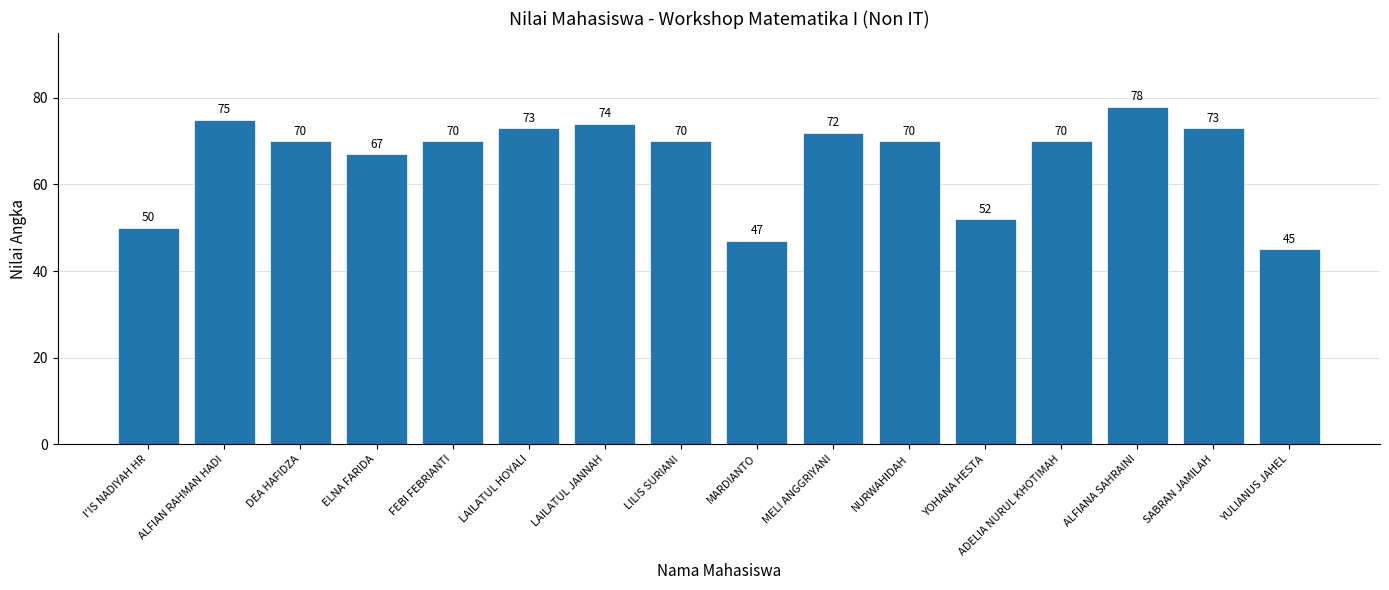

The value at DEA HAFIDZA is 27. True or false?

False